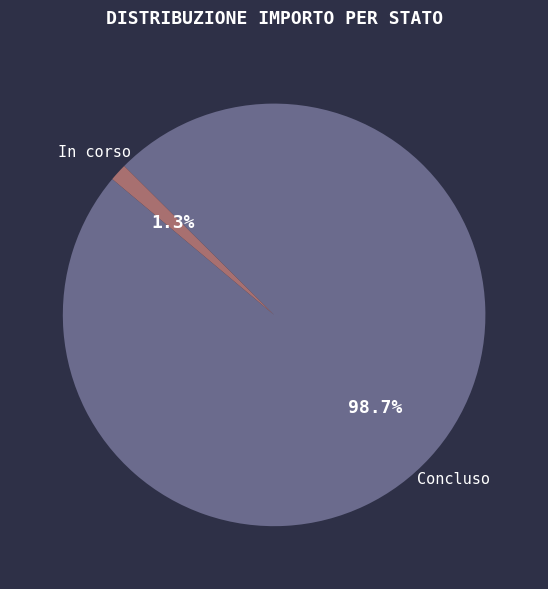

Does any single category account for the majority?

Yes